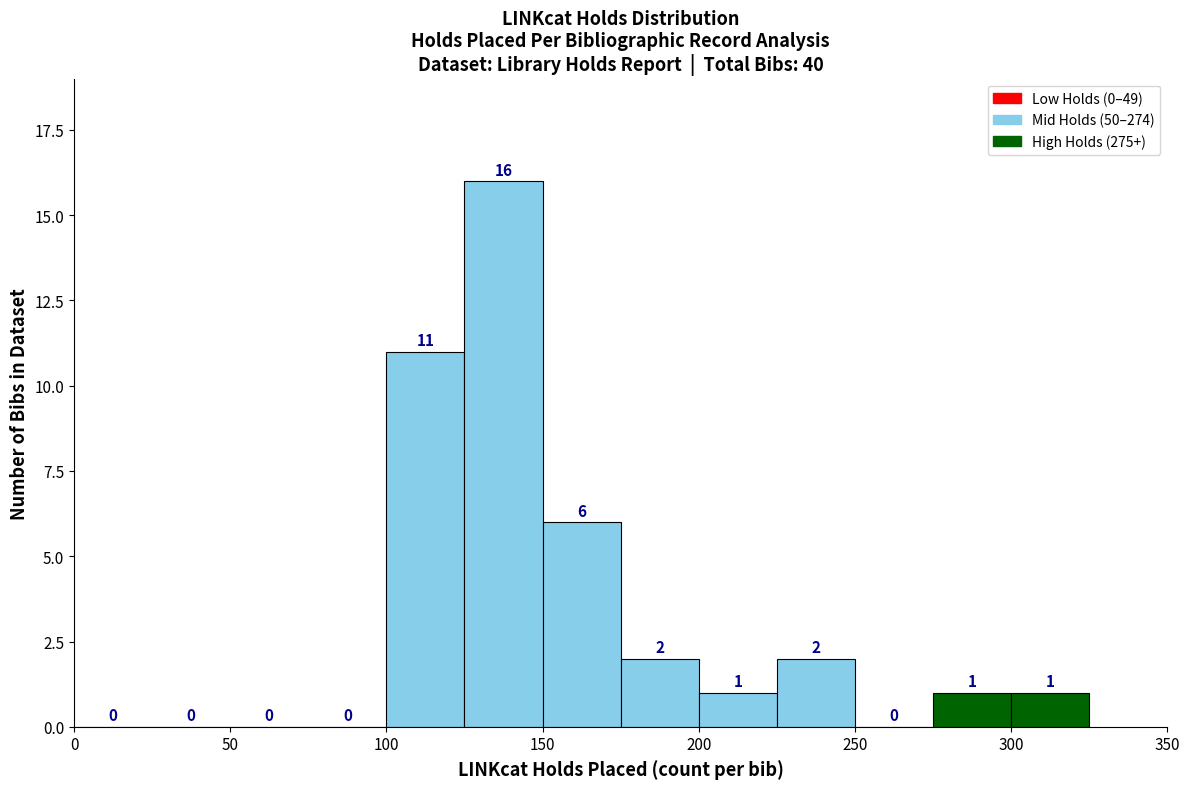

What is the height of the bar covering 300 to 325 on the x-axis?

1